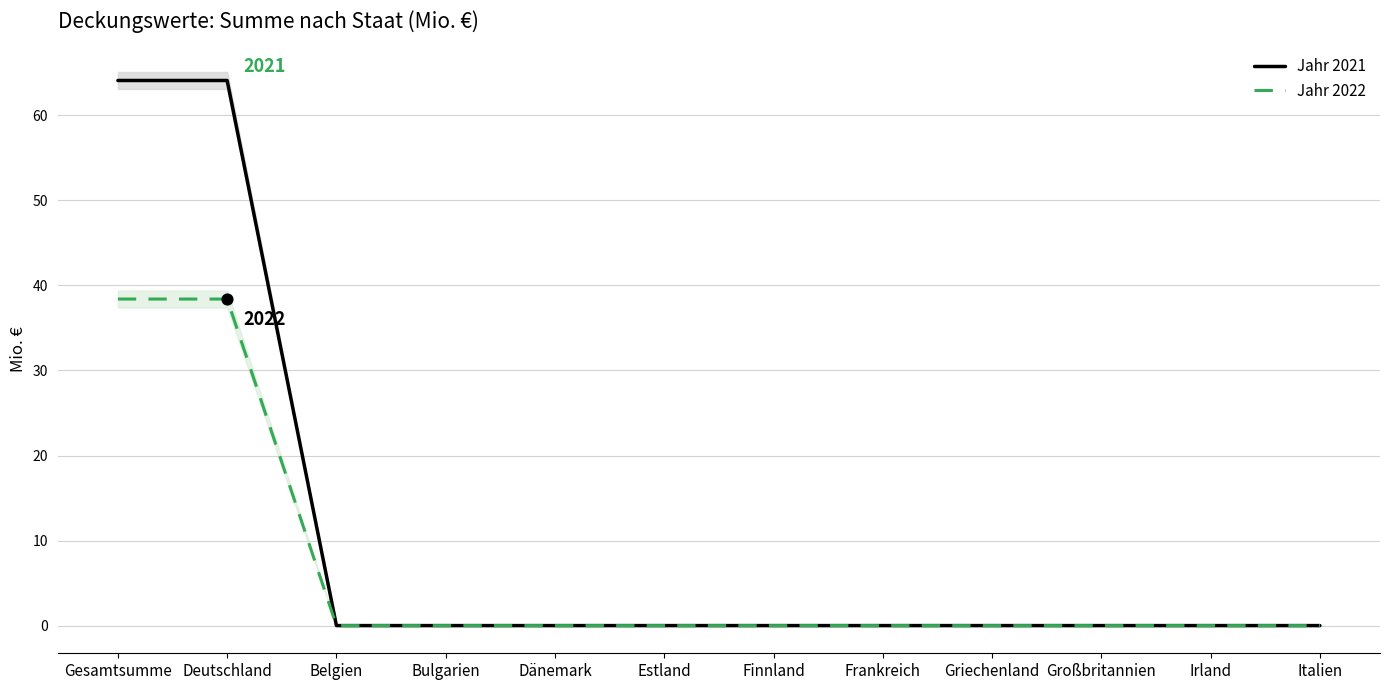

At which category is the sum across all series the highest?

Gesamtsumme